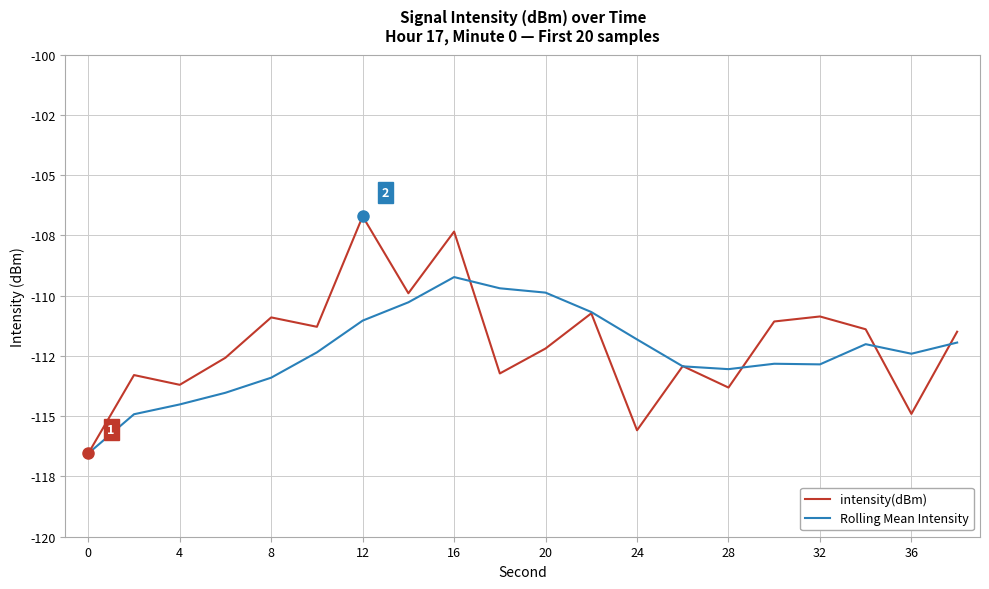

Does the chart have visible grid lines?

Yes